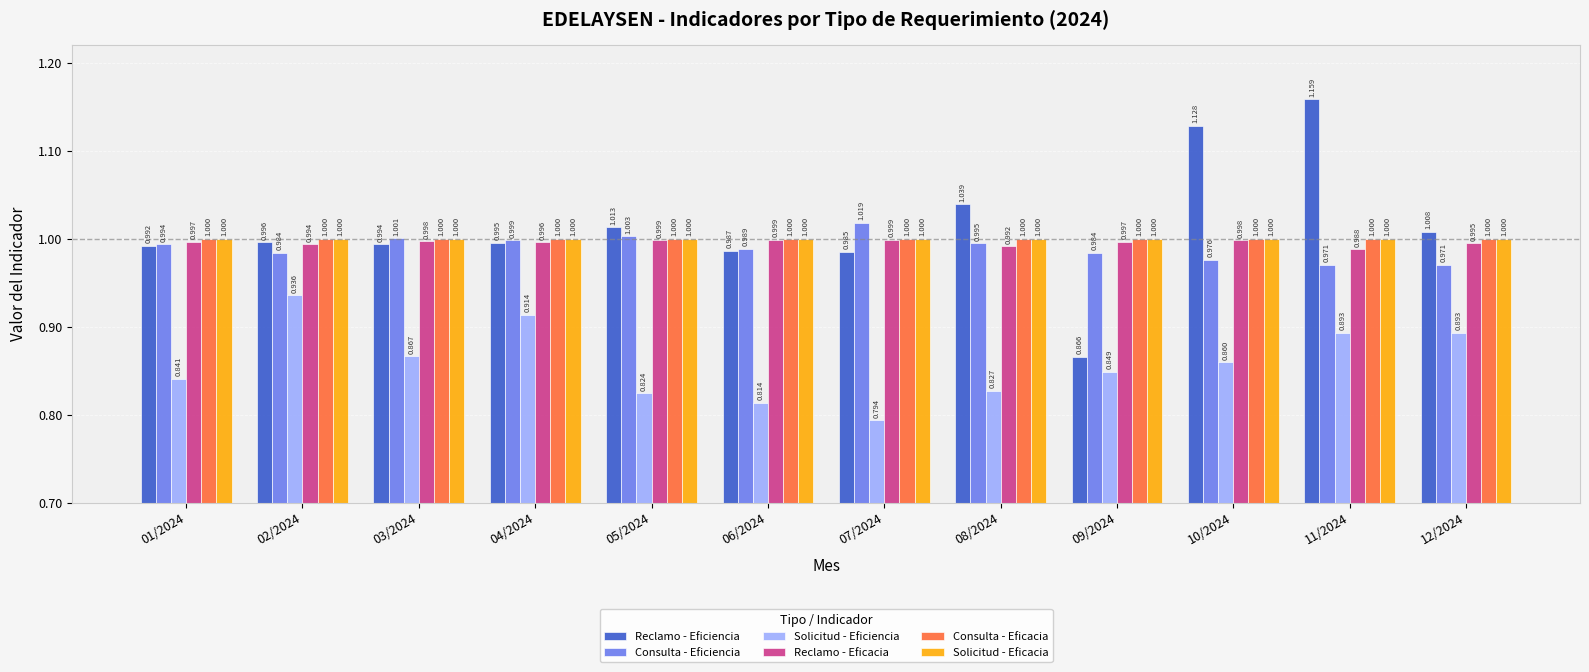

What value does the Reclamo - Eficacia series have at 02/2024?

1.0